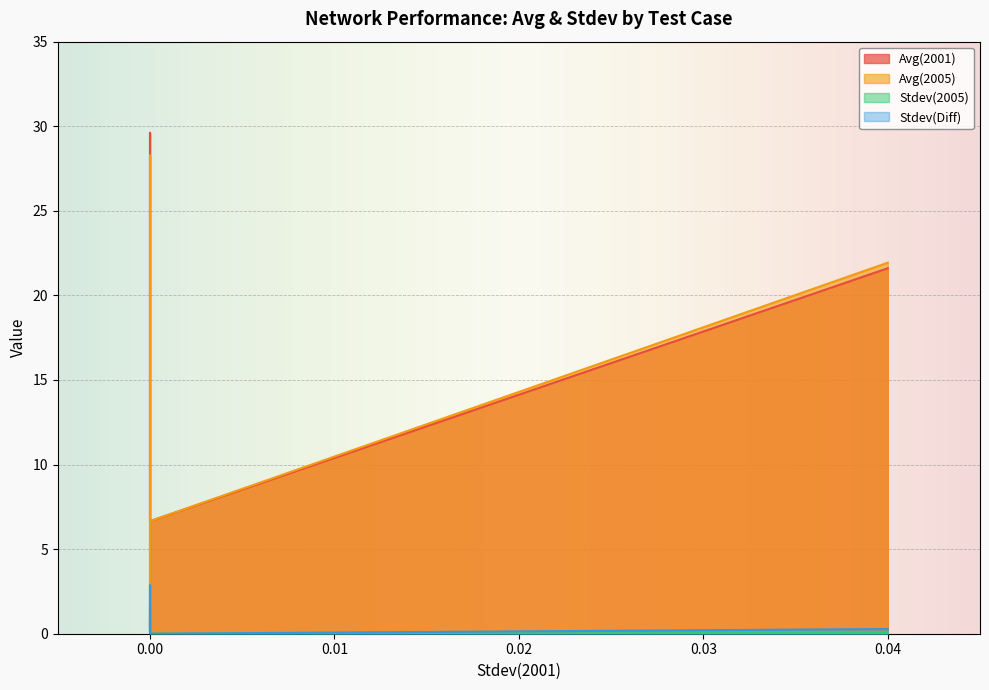

What is the sum of all Stdev(2005) values?

0.9